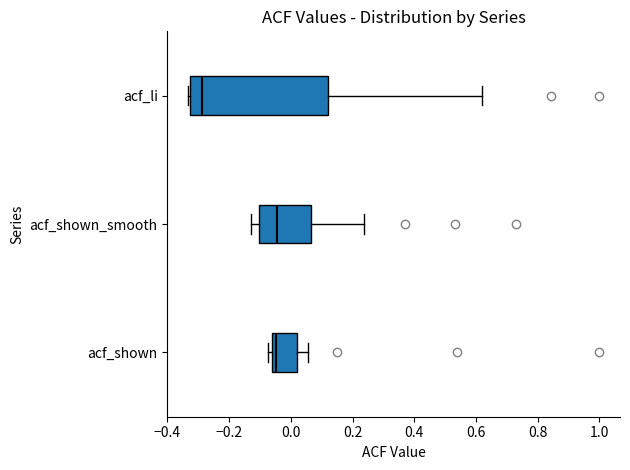

Reading bottom to top, read every box against the x-axis: the position of its median line, the range the box covers, and the ends of its whiskers. The values are not printed on the chart, so give them approximately, as read against the axis.

acf_shown: median -0.04, box -0.06 to 0.02, whiskers -0.08 to 0.06
acf_shown_smooth: median -0.04, box -0.10 to 0.06, whiskers -0.12 to 0.24
acf_li: median -0.28, box -0.32 to 0.12, whiskers -0.34 to 0.62